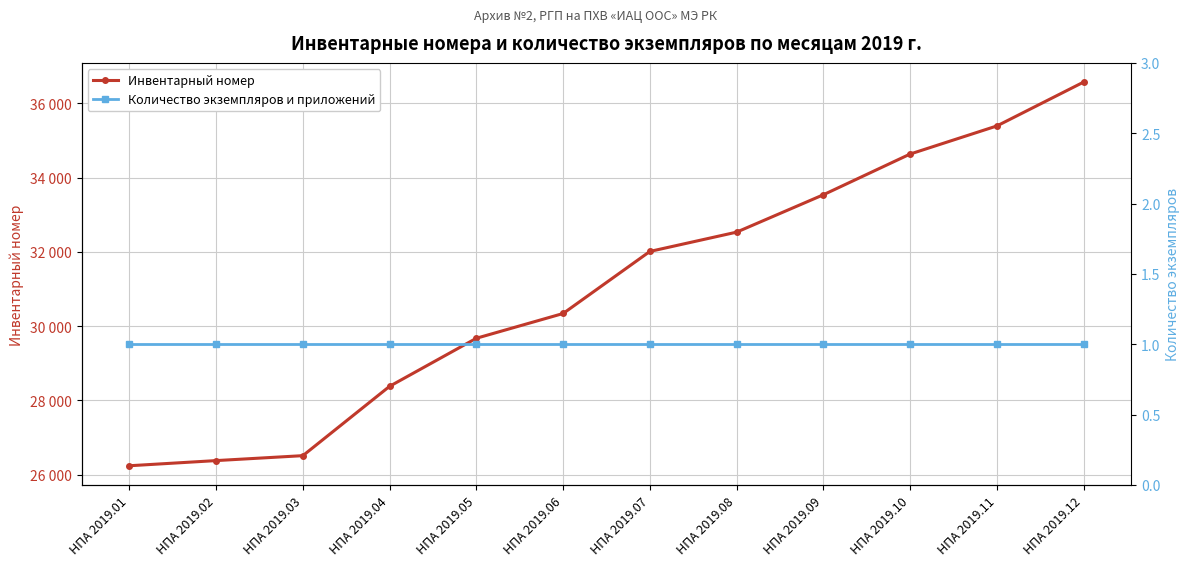

True or false: Инвентарный номер and Количество экземпляров и приложений cross at least once.

False